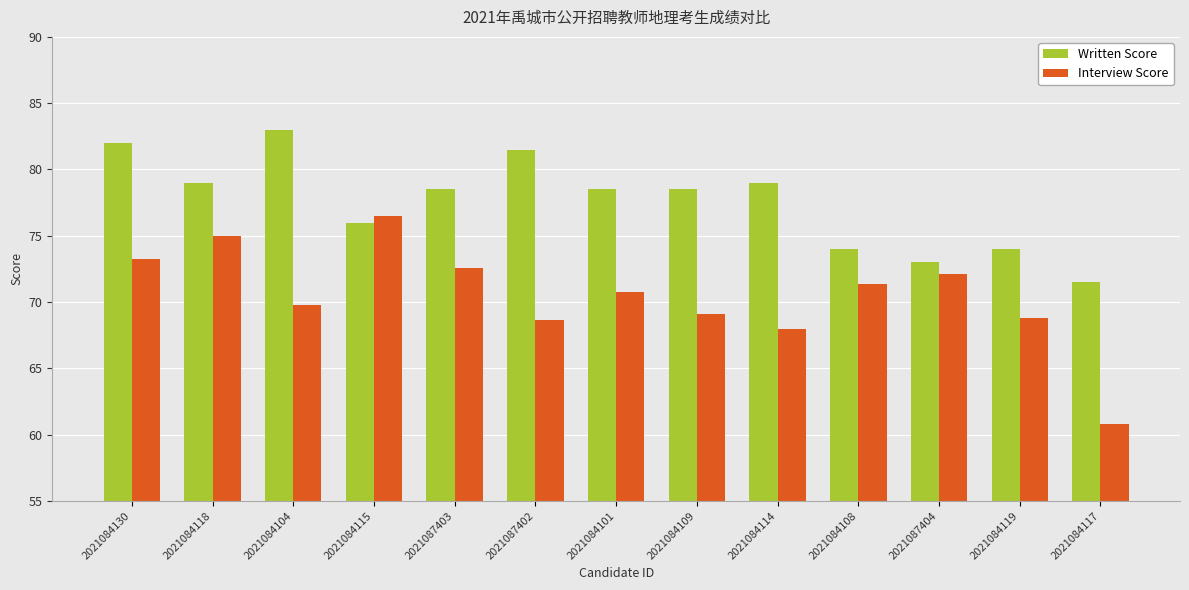

What is the average value of the Interview Score series?

70.5